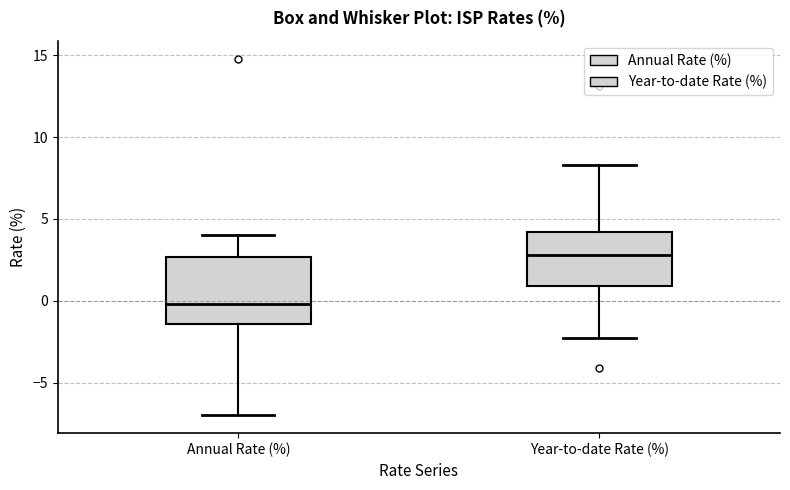

Which box has the lowest median line?

Annual Rate (%)